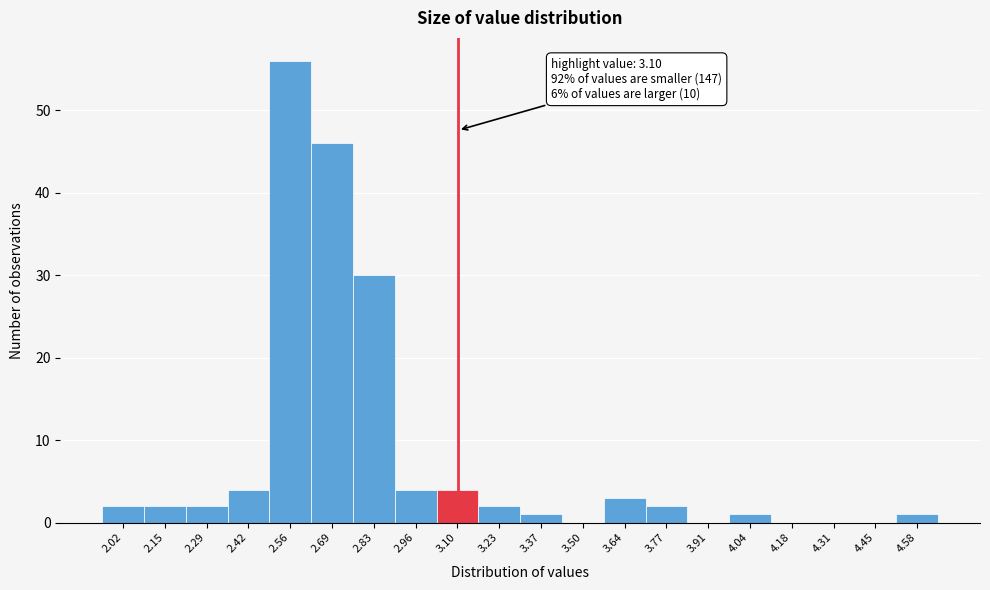

Which range on the x-axis has the tallest bar?

2.490 to 2.625